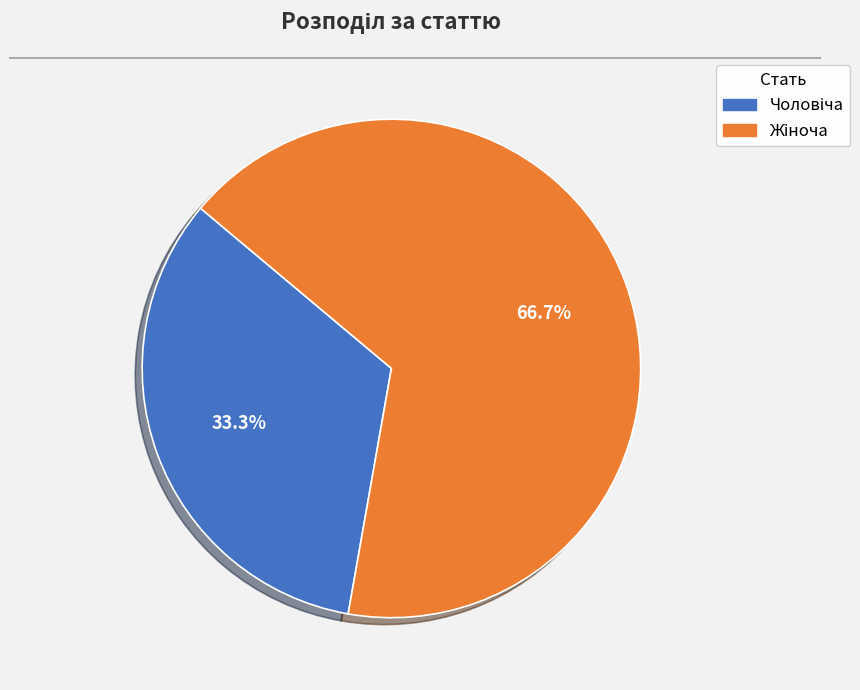

Is there any slice that represents more than half of the pie?

Yes